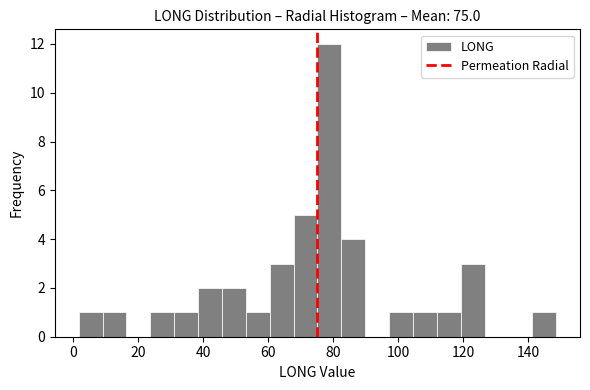

Read against the x-axis, roughly where is the centre of the tallest bar?

78